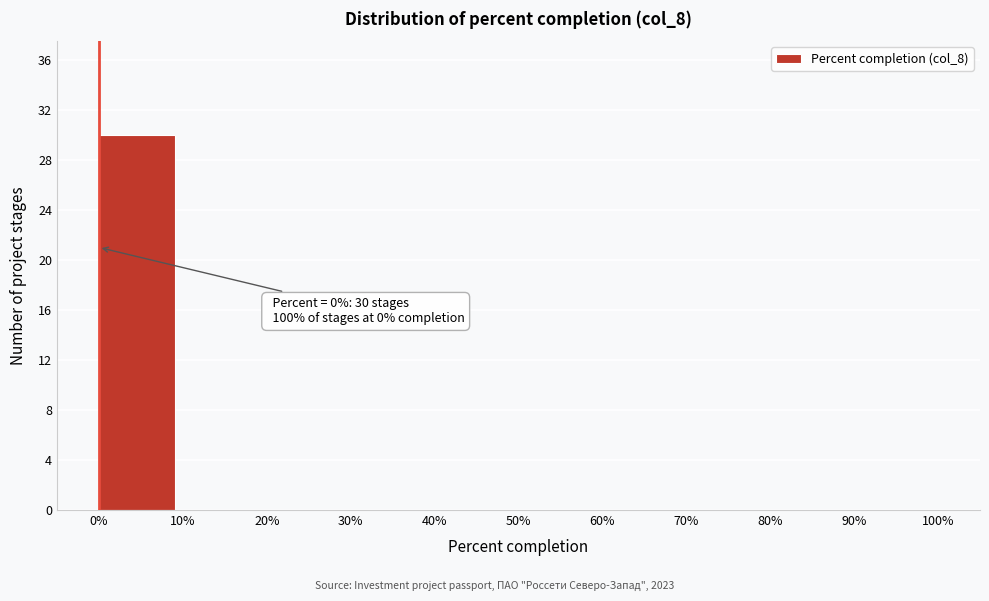

Which range on the x-axis has the tallest bar?

-0.5 to 9.5